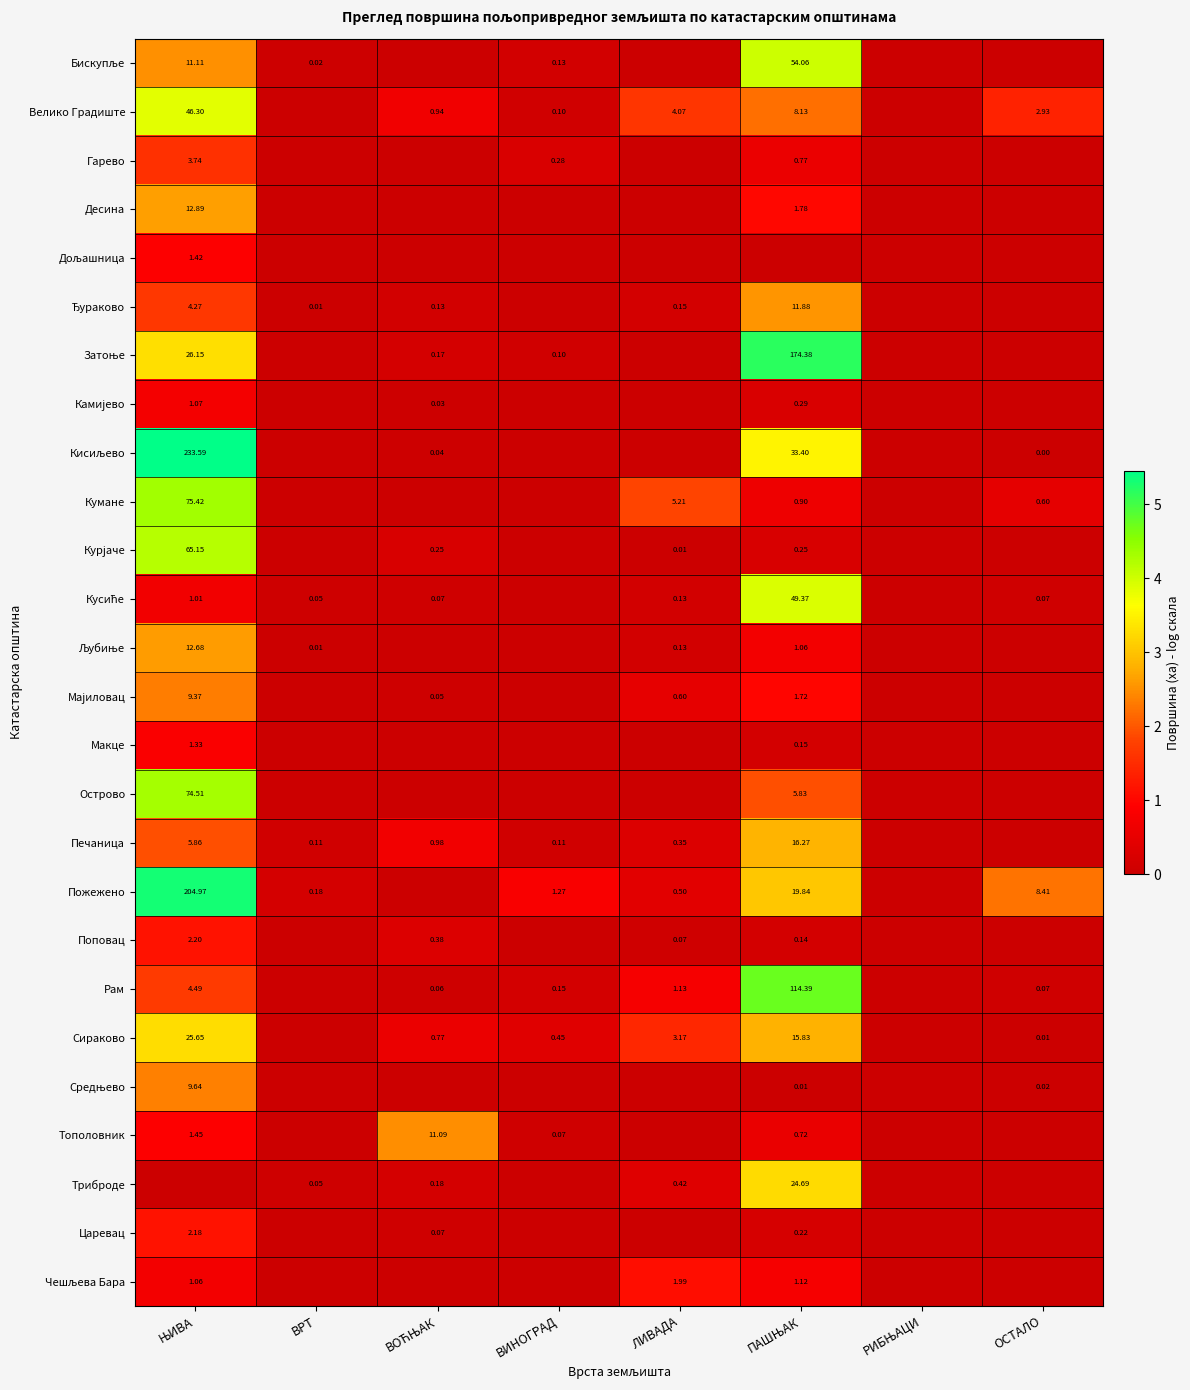

Is it true that Кусиће equals 0.0 at ОСТАЛО?

False